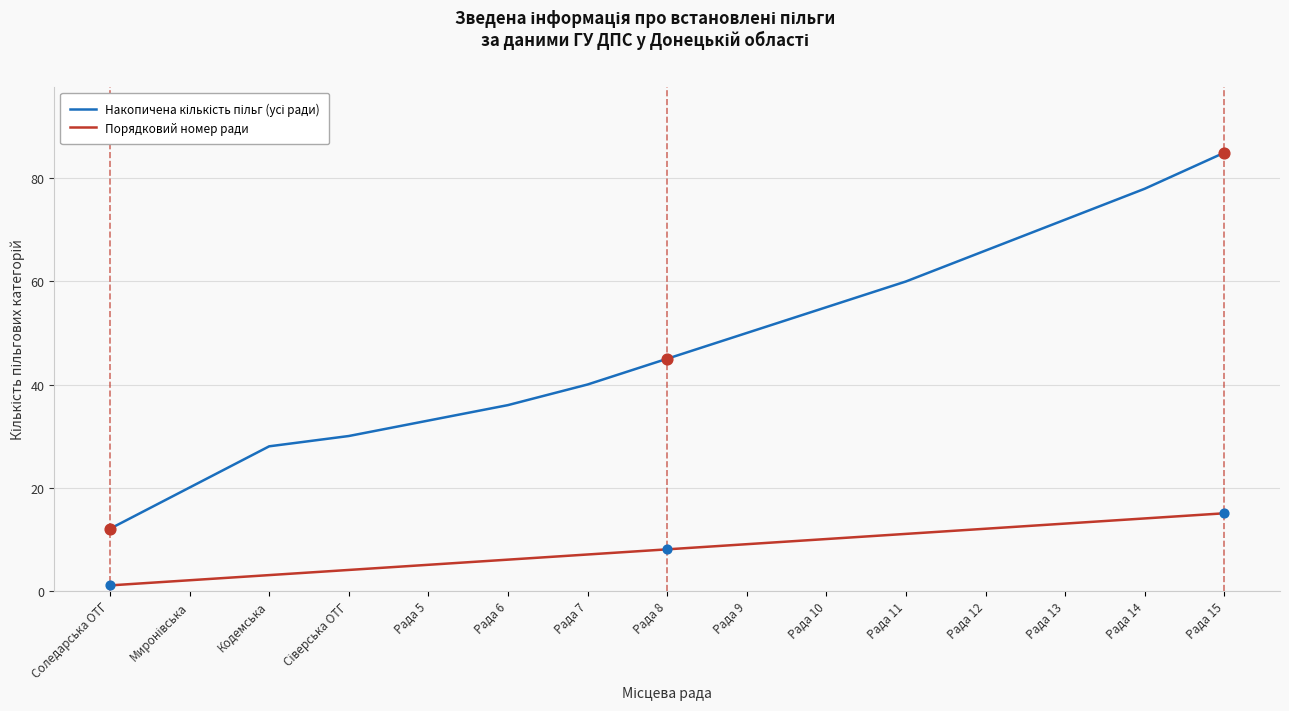

What is the maximum value shown in the chart?

85